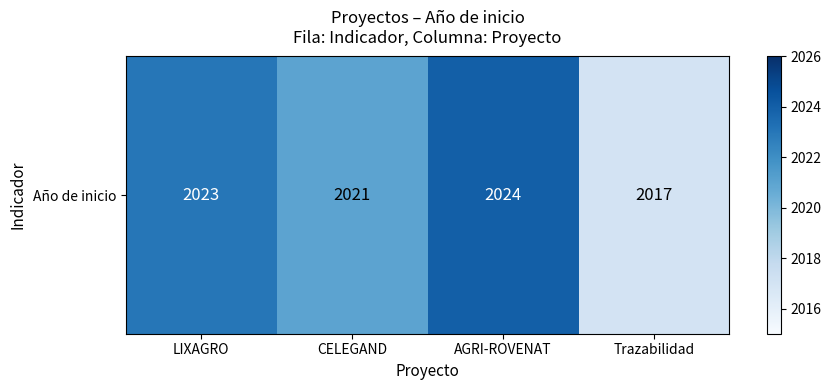

How many data points are above 2023?

1